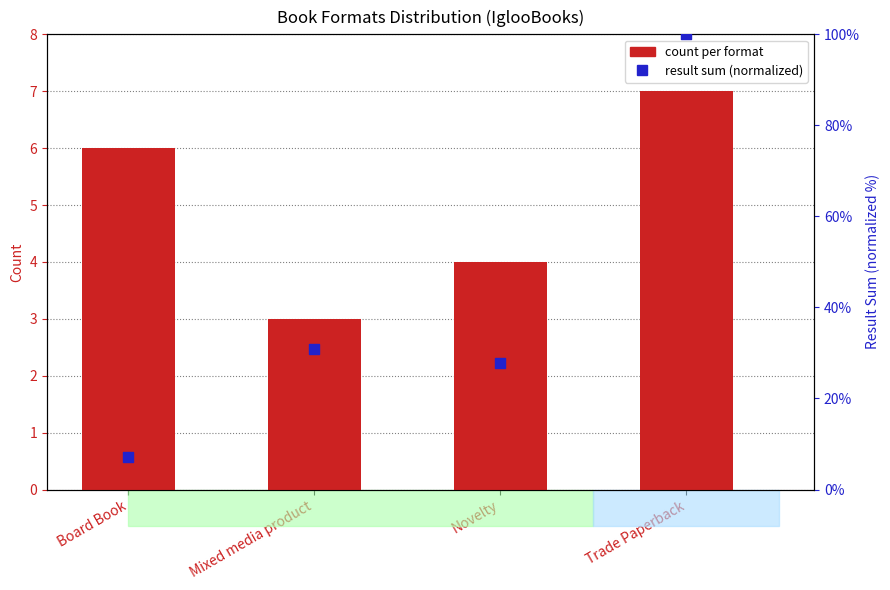

Which series has the largest Y range (max minus min)?

result sum (normalized)